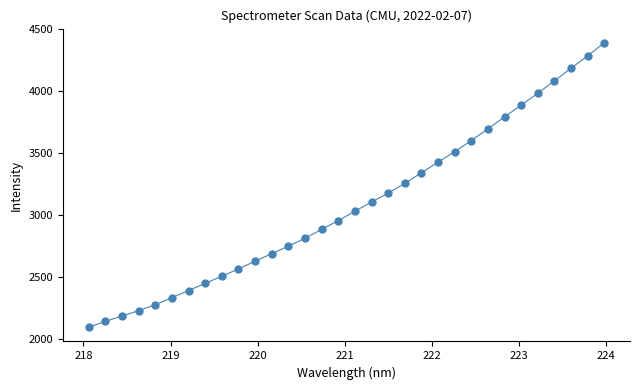

What is the range of Y values (max minus min)?

2292.3